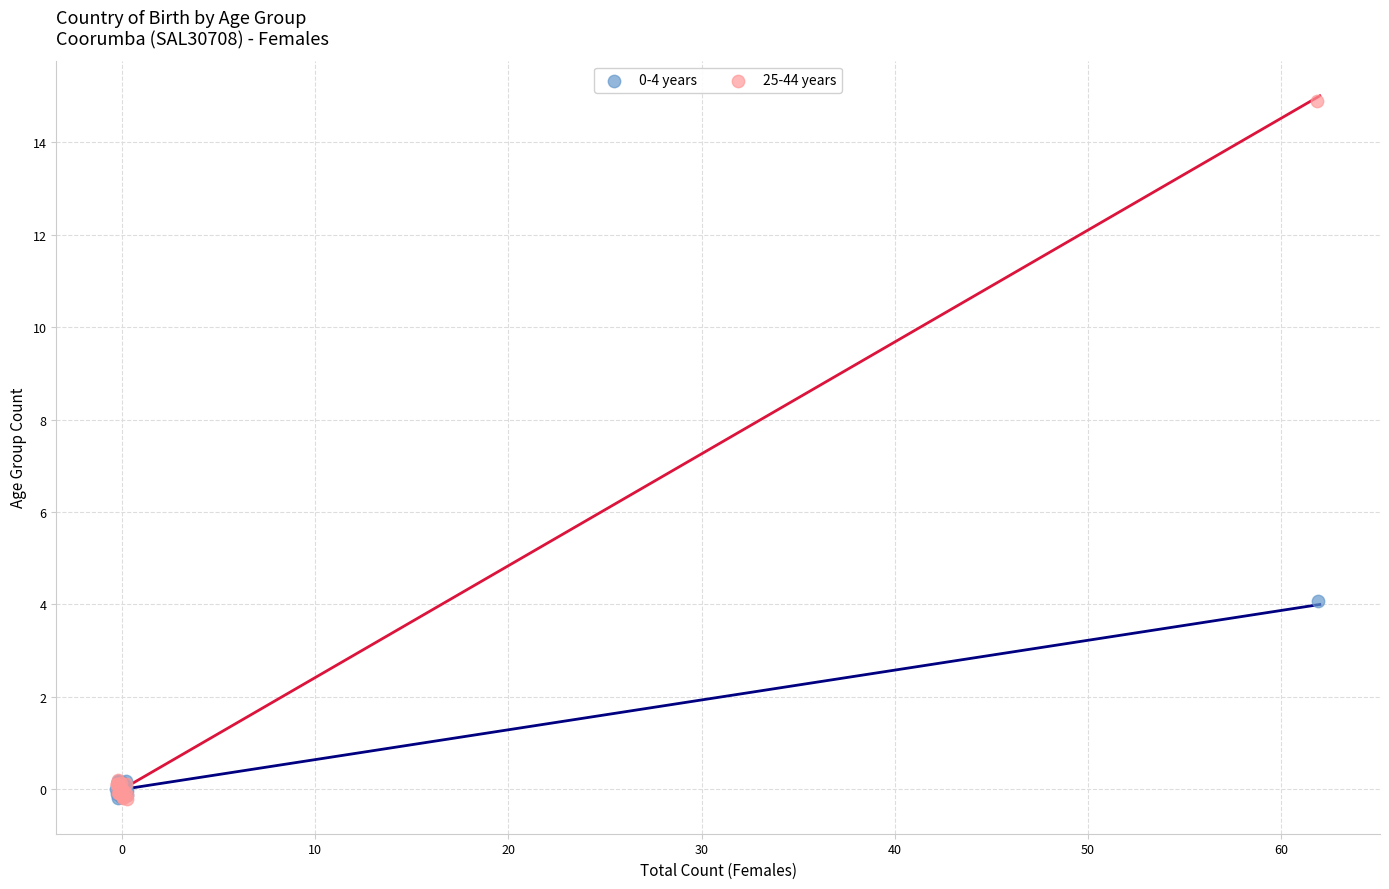

Which series has the largest Y range (max minus min)?

25-44 years